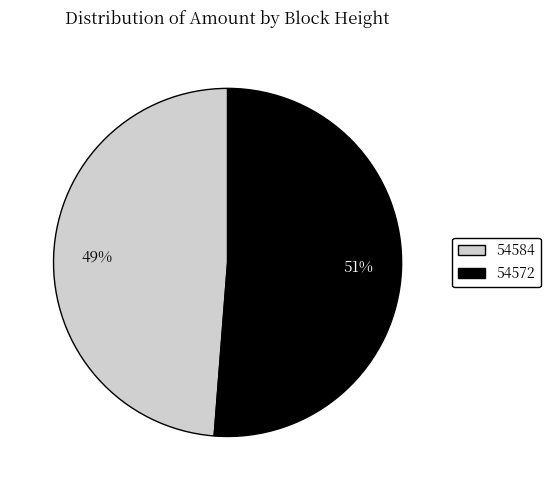

To the nearest percent, what is the combined percentage of 54572 and 54584?

100%